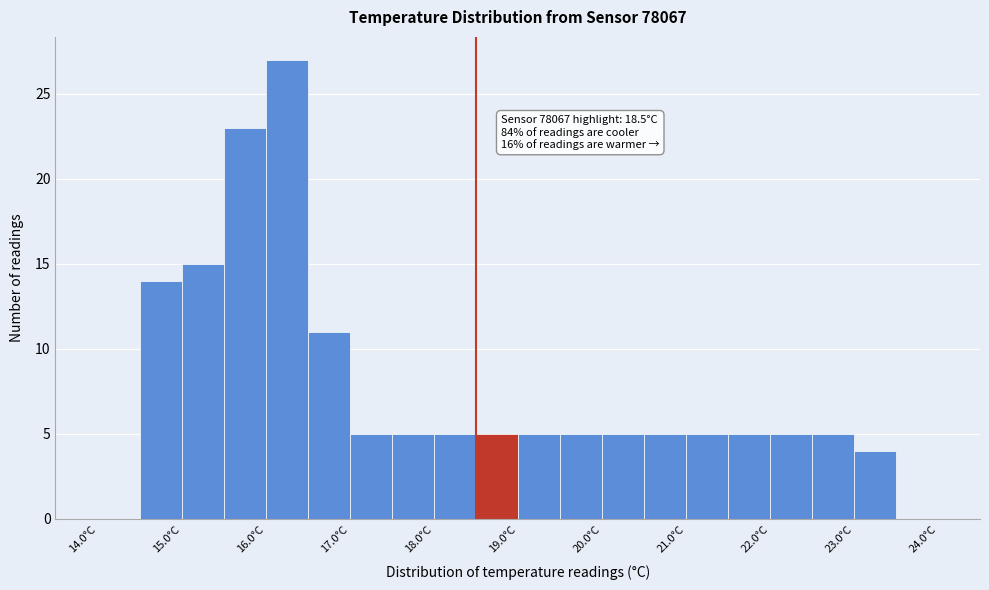

Over which range of the x-axis is the bar tallest?

16.0 to 16.5